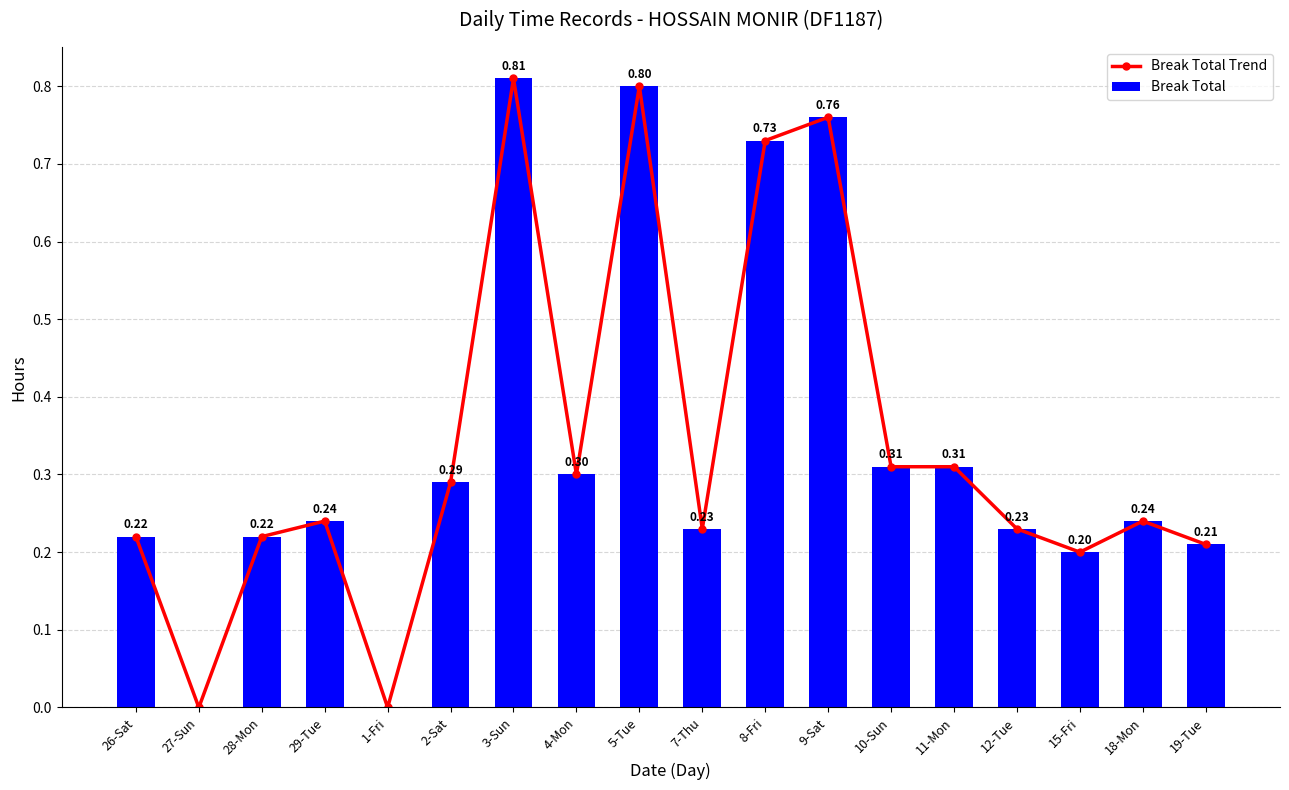

How many values in Break Total Trend are above zero?

16